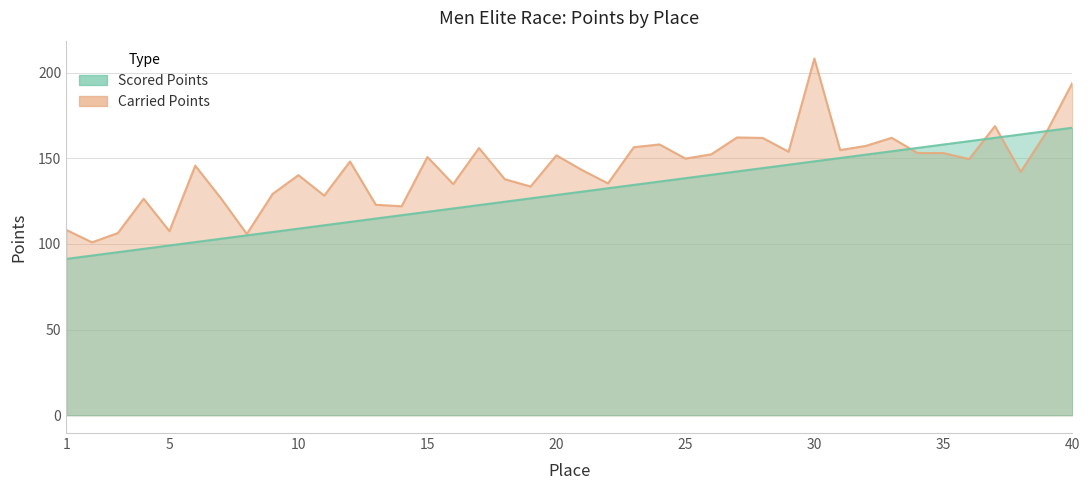

Reading left to right, list all the values displayed in this chart.

Scored Points: 91.3	93.2	95.2	97.2	99.1	101.1	103.1	105.0	107.0	108.9	110.9	112.9	114.8	116.8	118.8	120.7	122.7	124.7	126.6	128.6	130.6	132.5	134.5	136.5	138.4	140.4	142.4	144.3	146.3	148.2	150.2	152.2	154.1	156.1	158.1	160.0	162.0	164.0	165.9	167.9
Carried Points: 108.2	101.0	106.4	126.4	107.5	145.7	126.6	105.9	129.3	140.2	128.3	148.2	122.9	122.0	150.8	135.0	156.0	137.8	133.6	151.8	143.1	135.4	156.5	158.1	149.9	152.3	162.2	161.9	153.9	208.3	154.8	157.3	162.0	153.1	153.1	149.6	168.8	142.1	165.4	194.0